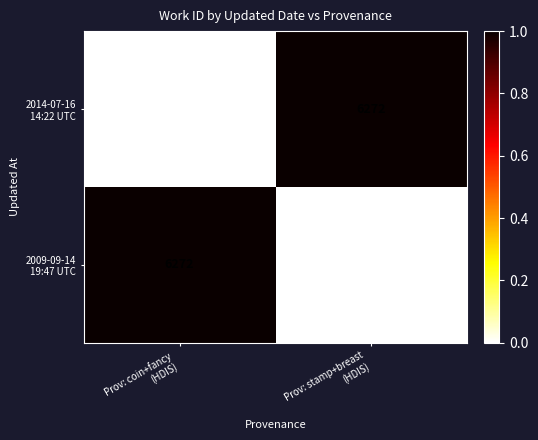

How many series are shown in this chart?

2